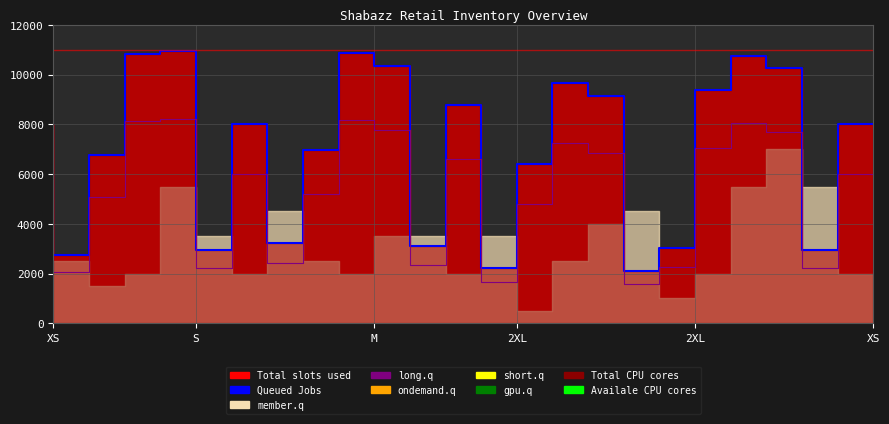

Which series has the largest total across all categories?

Availale CPU cores